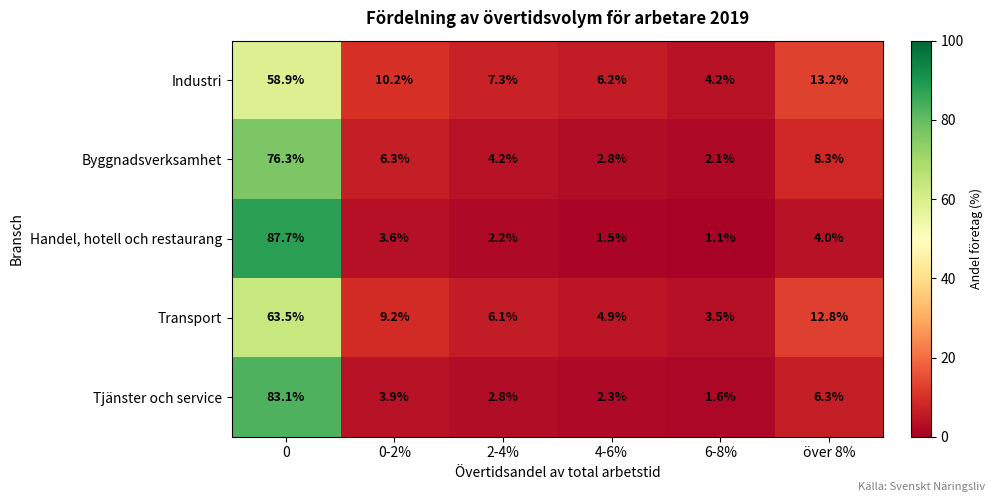

What is the difference between the maximum and minimum values in the Transport series?

60.0